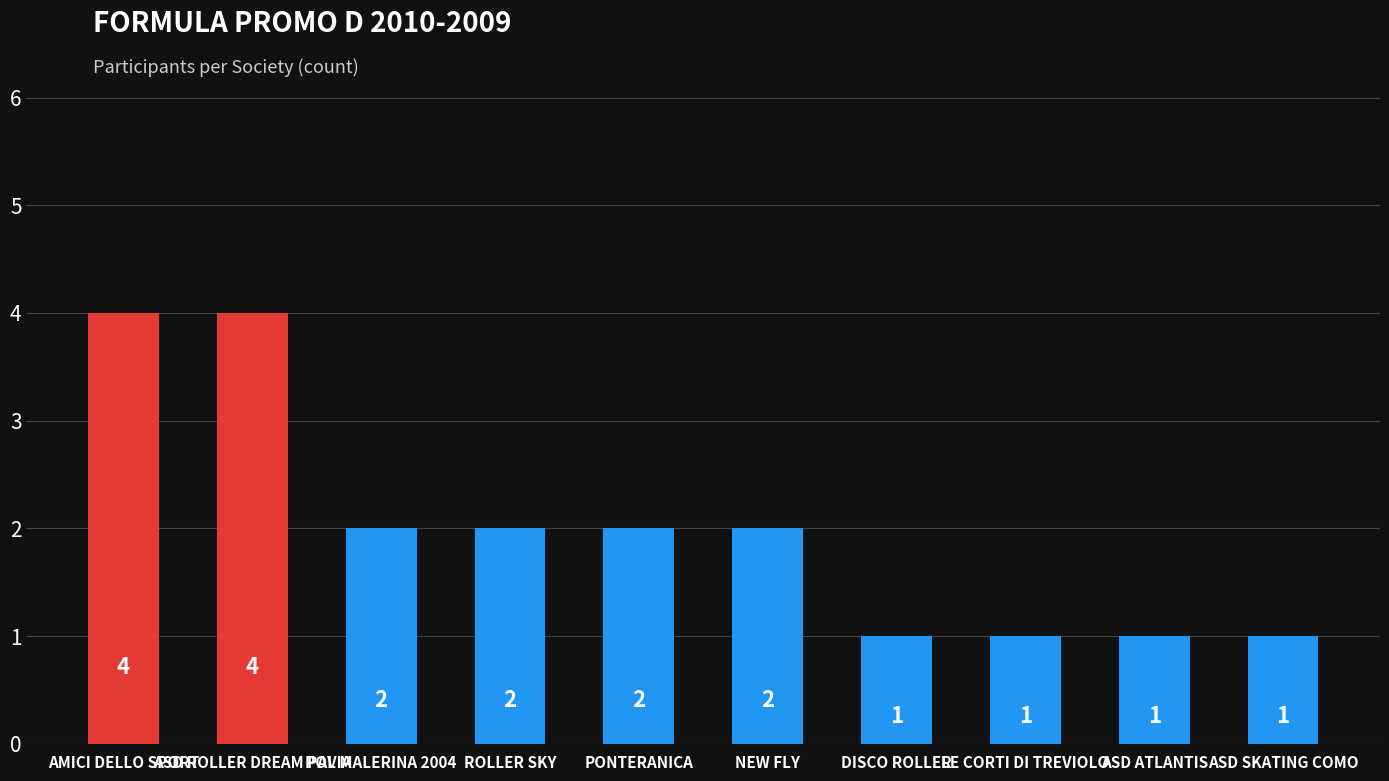

The value at LE CORTI DI TREVIOLO is 0. True or false?

False